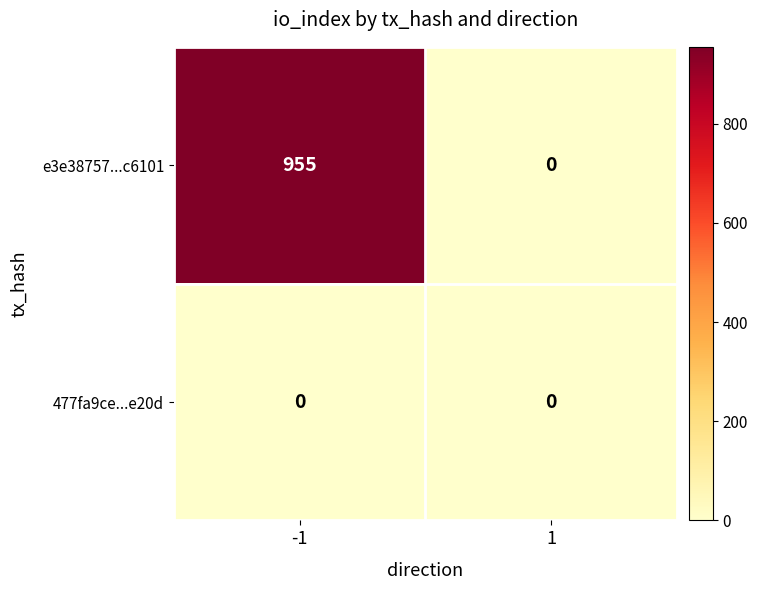

What is the difference between the maximum and minimum values in the e3e38757...c6101 series?

955